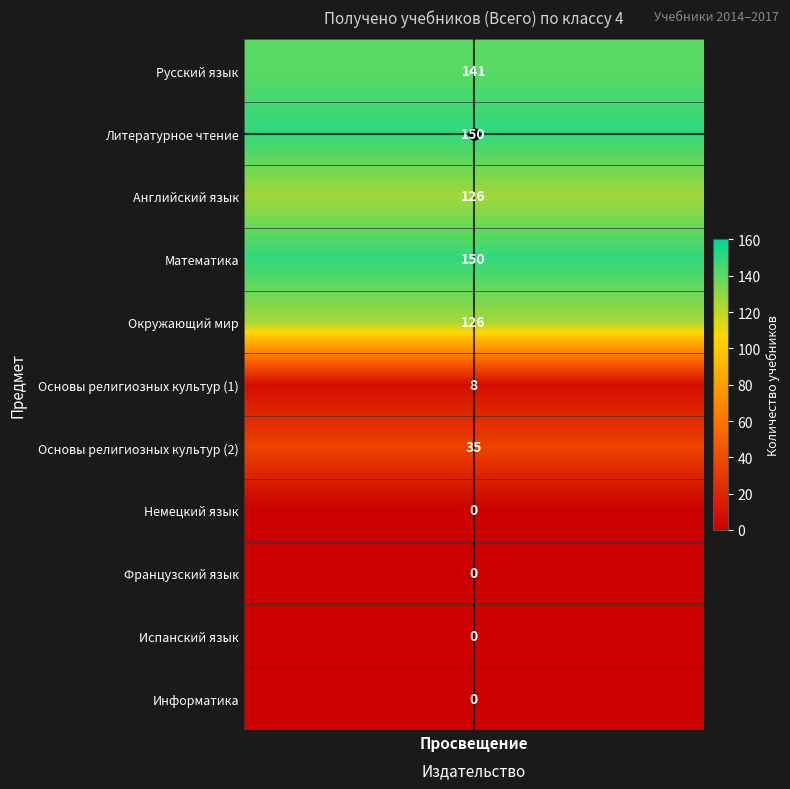

The value at Окружающий мир is 188. True or false?

False